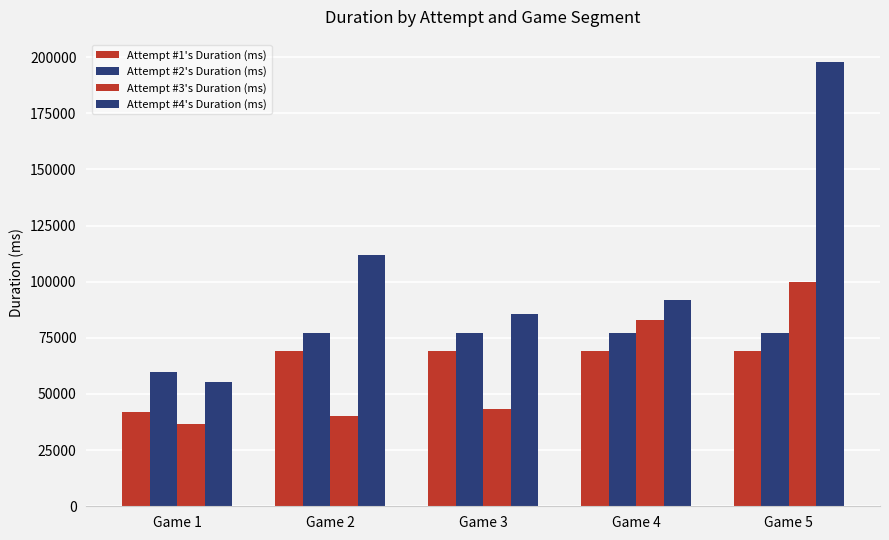

How many bars are there in each group?

4